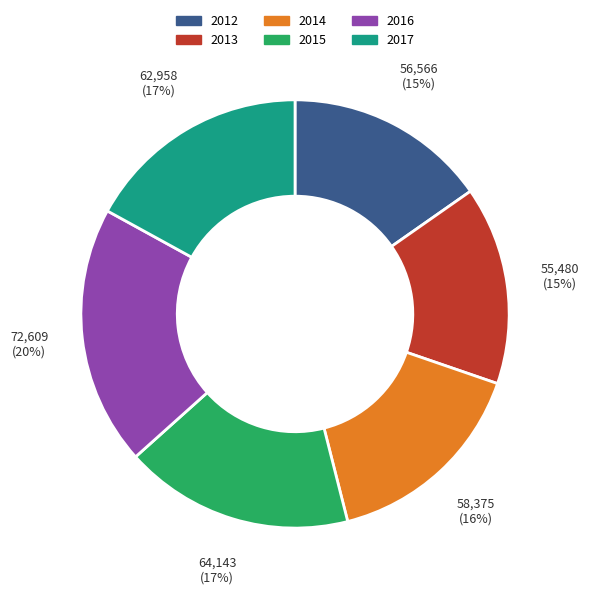

Do 2015 and 2017 together represent more than half of the pie?

No